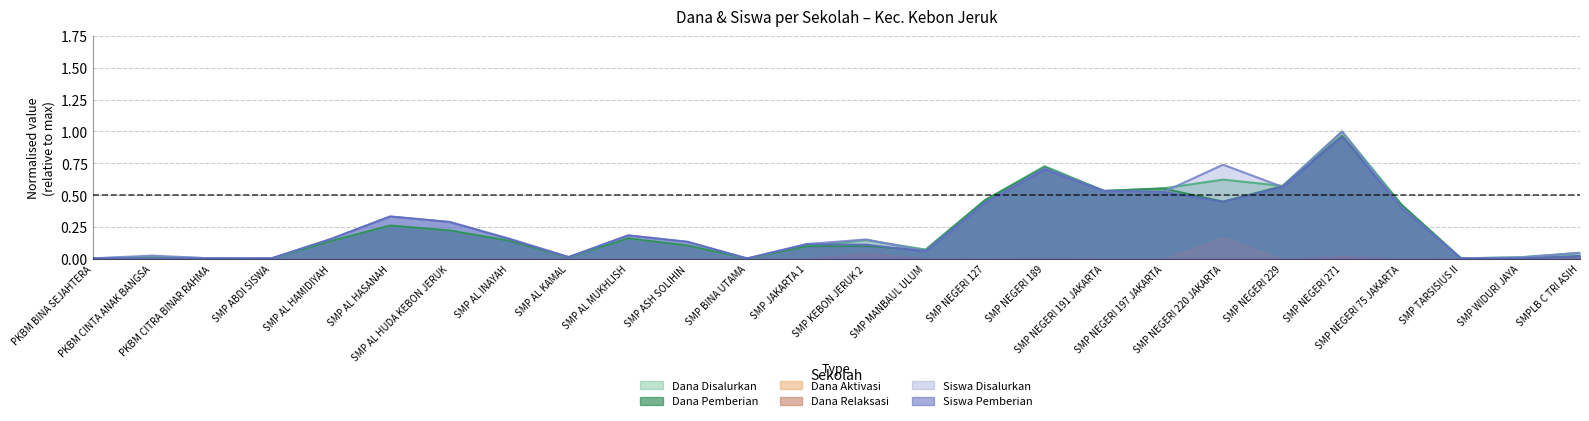

True or false: Siswa Pemberian has more than 0 points higher than both neighbors.

True